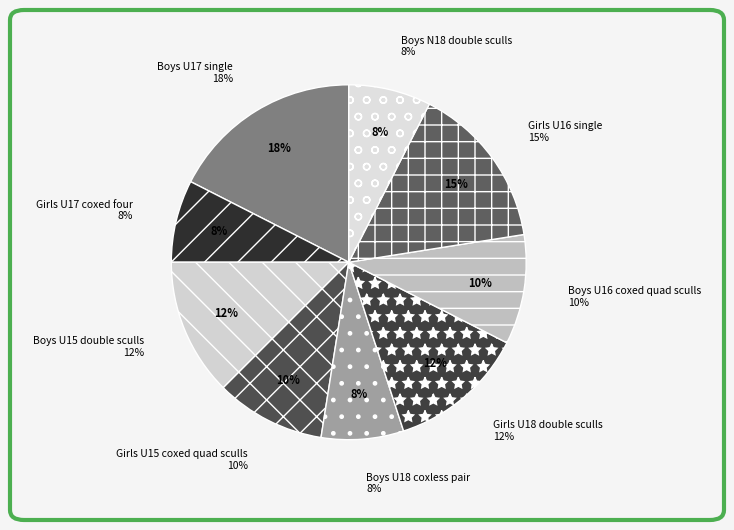

True or false: Girls U16 single accounts for 15% of the total.

True